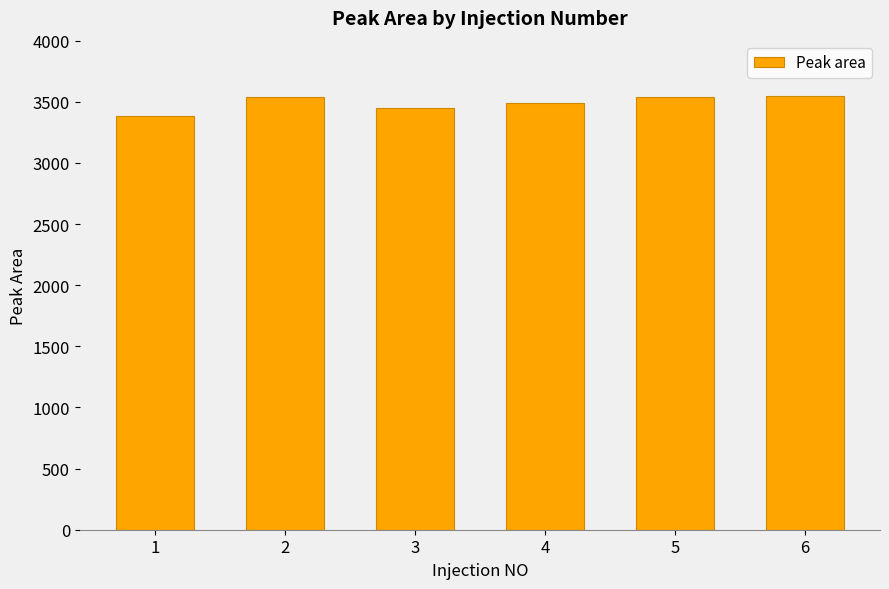

What is the change in value from 2 to 6?

+14.5